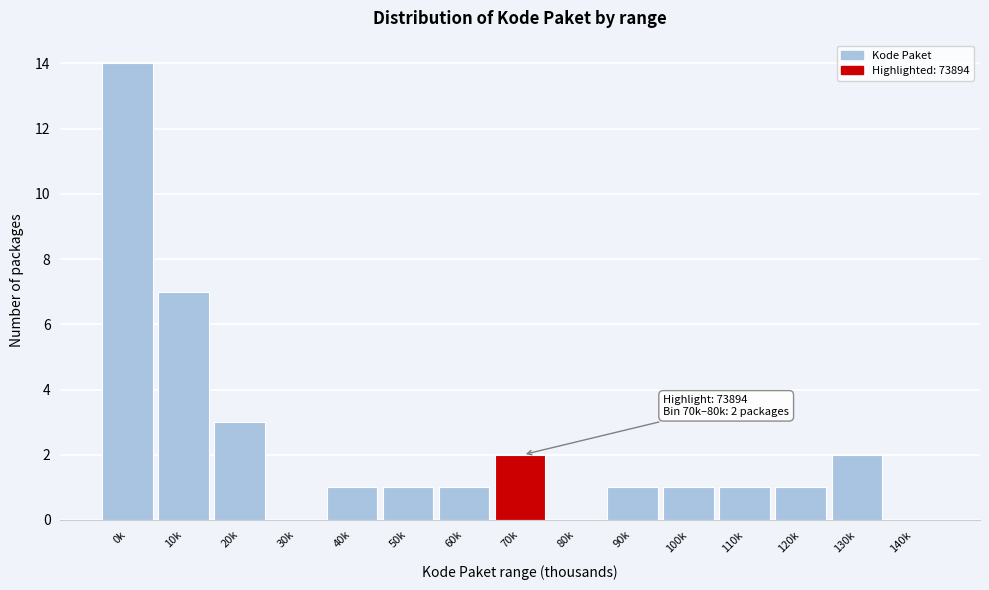

Reading left to right, list all the values displayed in this chart.

0k=14	10k=7	20k=3	30k=0	40k=1	50k=1	60k=1	70k=2	80k=0	90k=1	100k=1	110k=1	120k=1	130k=2	140k=0